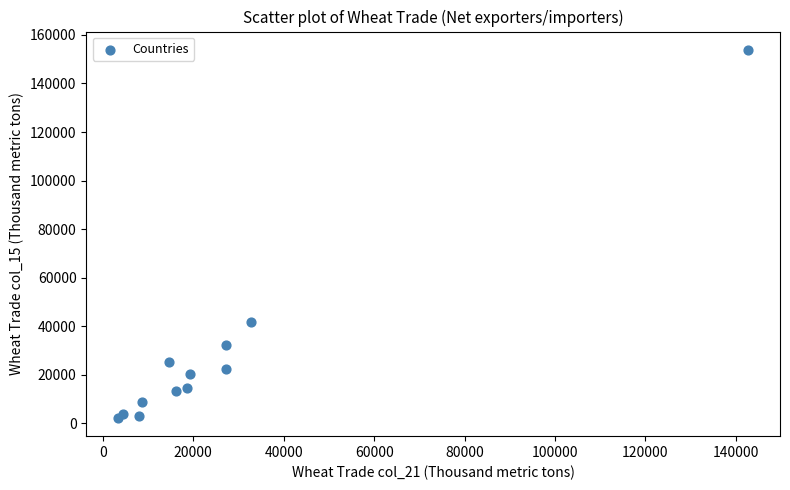

What is the range of X values (max minus min)?

139469.0